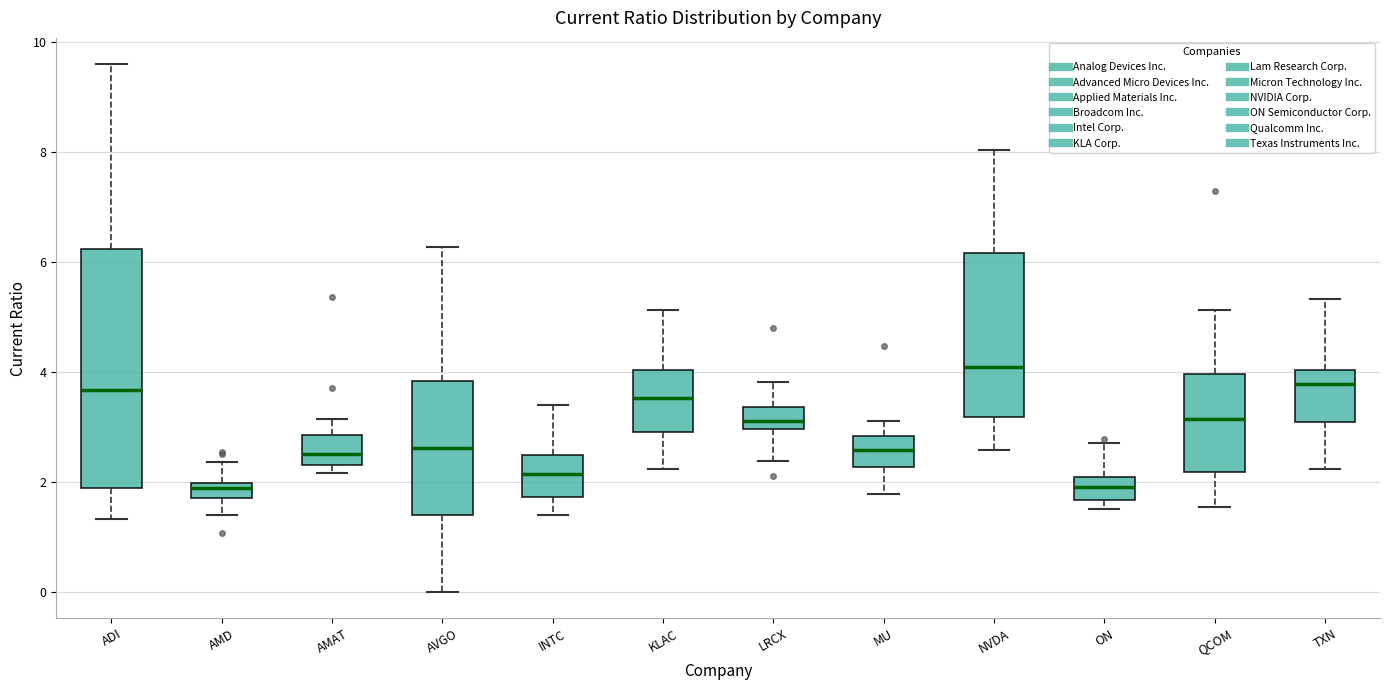

Which box is the tallest, from its lower edge to its upper edge?

ADI